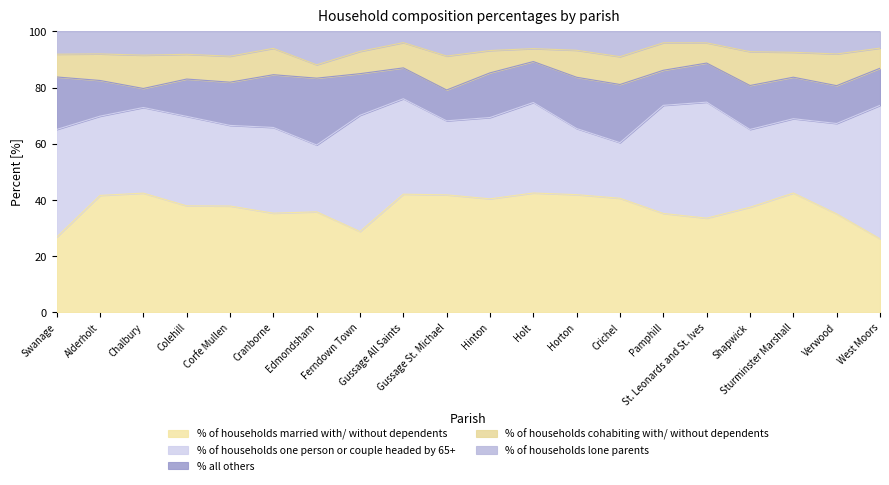

Reading left to right, what are all the values shown in this chart?

% of households married with/ without dependents: 26.7	41.6	42.4	37.9	37.8	35.2	35.7	28.7	42.0	41.8	40.3	42.4	41.8	40.5	35.1	33.5	37.3	42.4	35.0	26.1
% of households one person or couple headed by 65+: 38.4	28.2	30.5	31.9	28.7	30.5	23.8	41.4	34.0	26.4	29.0	32.2	23.6	19.8	38.5	41.3	27.7	26.5	32.2	47.5
% all others: 18.7	12.7	6.8	13.3	15.4	18.8	23.8	14.8	11.0	11.0	15.9	14.6	18.3	20.7	12.5	13.9	15.7	14.8	13.5	13.2
% of households cohabiting with/ without dependents: 8.1	9.5	11.9	8.8	9.2	9.4	4.8	7.9	9.0	12.1	8.0	4.6	9.6	9.9	9.8	7.2	12.0	8.9	11.3	7.2
% of households lone parents: 8.1	8.0	8.5	8.2	8.9	6.0	11.9	7.1	4.0	8.8	6.8	6.1	6.7	9.0	4.1	4.1	7.2	7.5	8.0	6.0